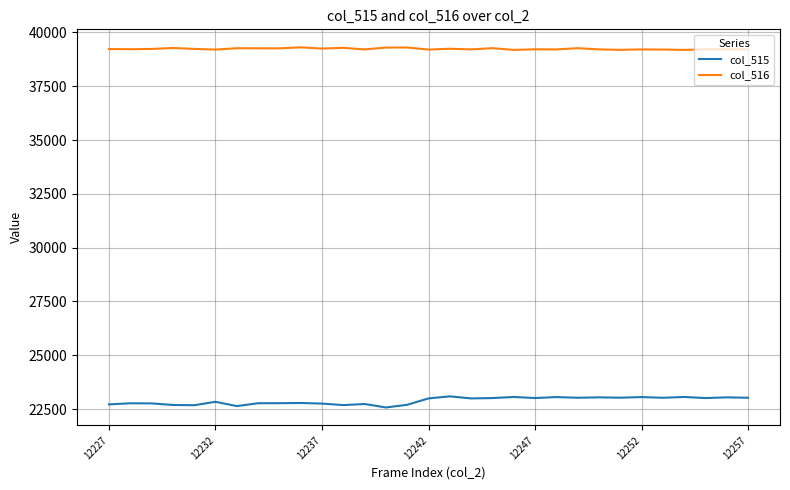

How many values in the col_516 series are below 39223?

15